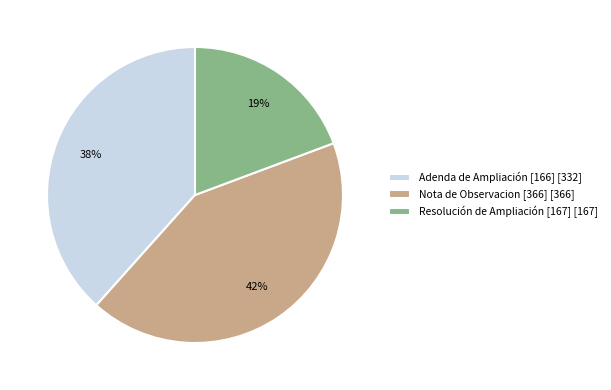

Between Nota de Observacion [366] [366] and Adenda de Ampliación [166] [332], which is larger?

Nota de Observacion [366] [366]